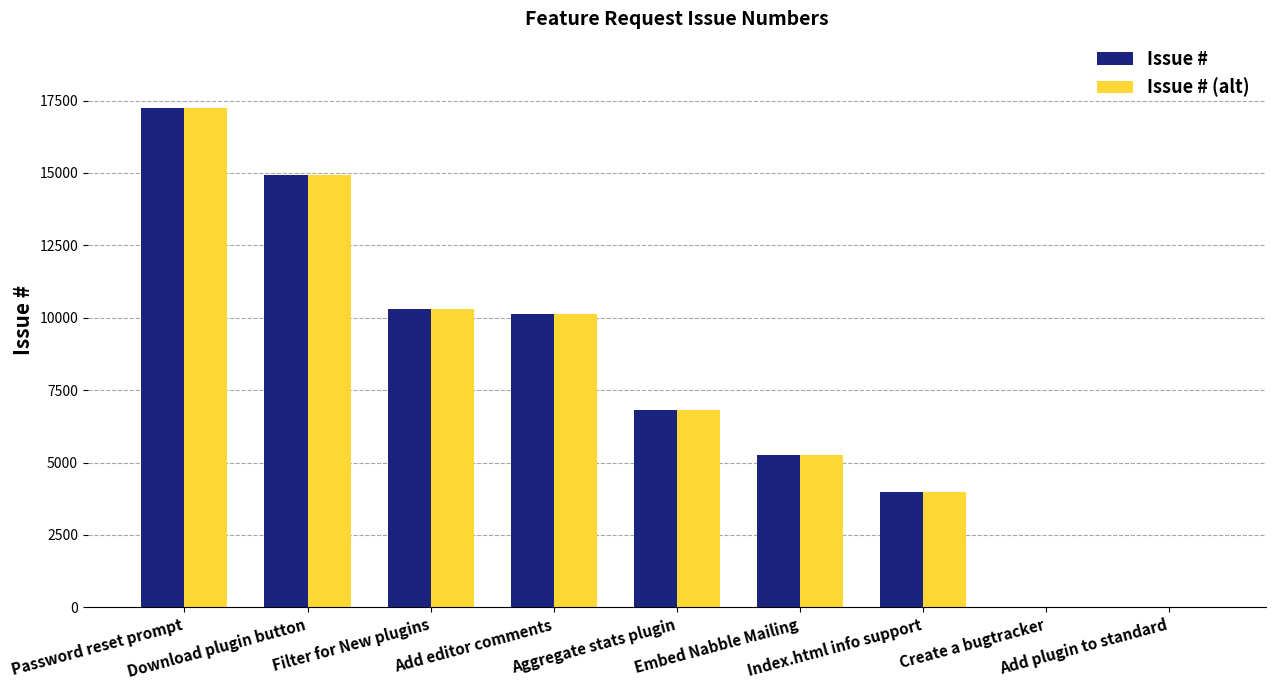

What is the greatest value displayed?

17238